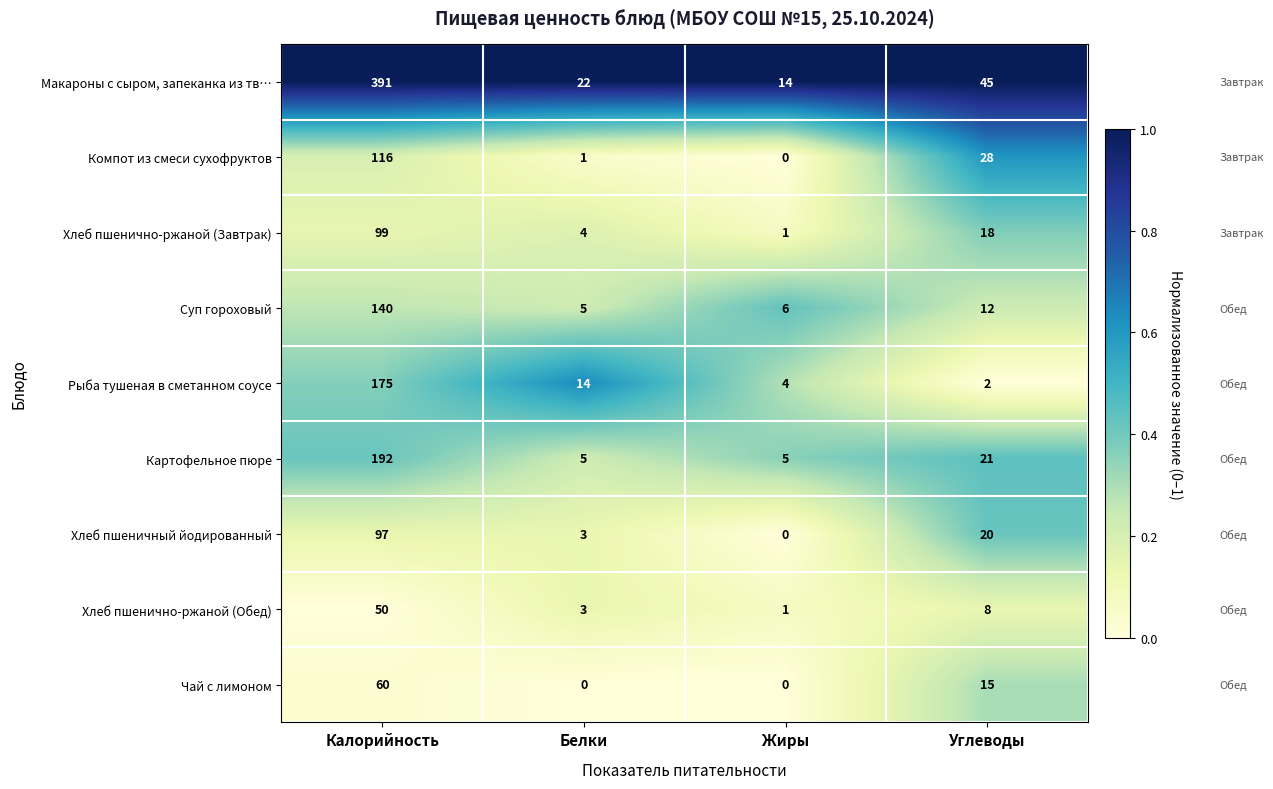

At which label does Картофельное пюре reach its peak?

Калорийность